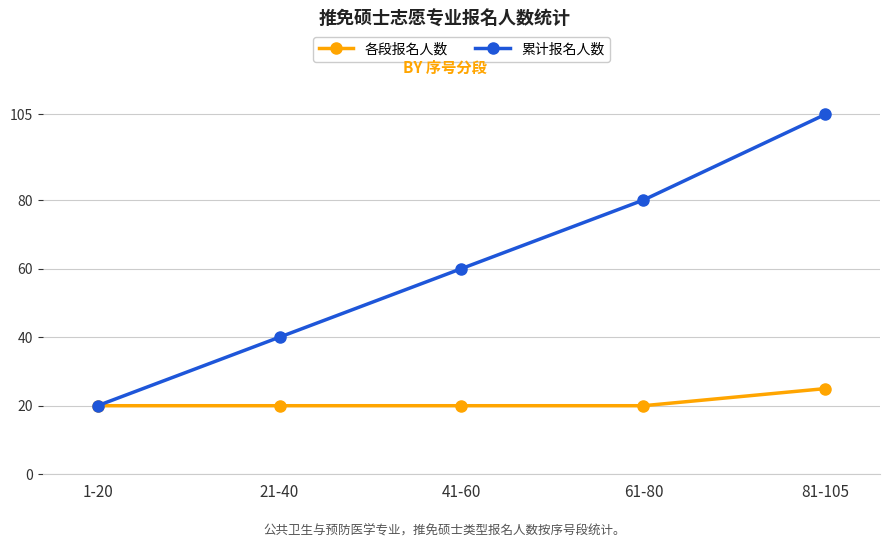

At which category does the chart reach its peak across all series?

81-105